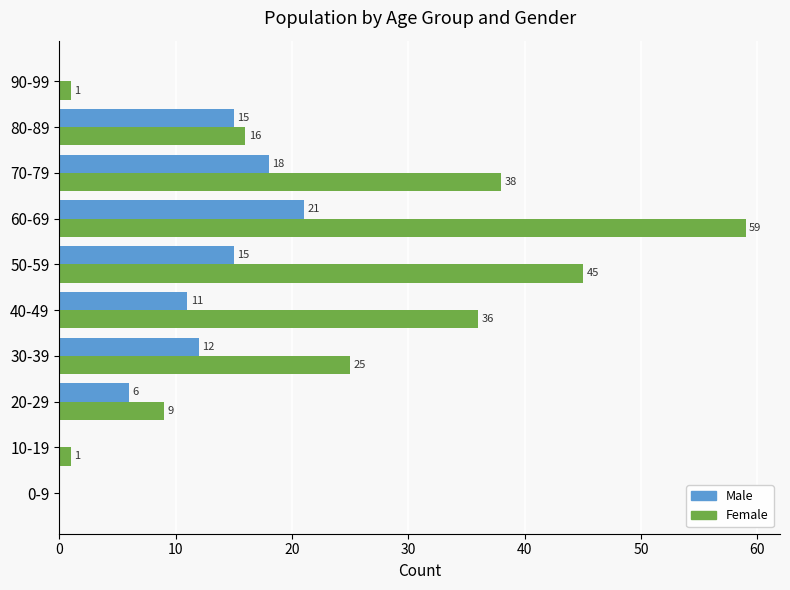

Between 10-19 and 70-79, which series saw the biggest shift?

Female